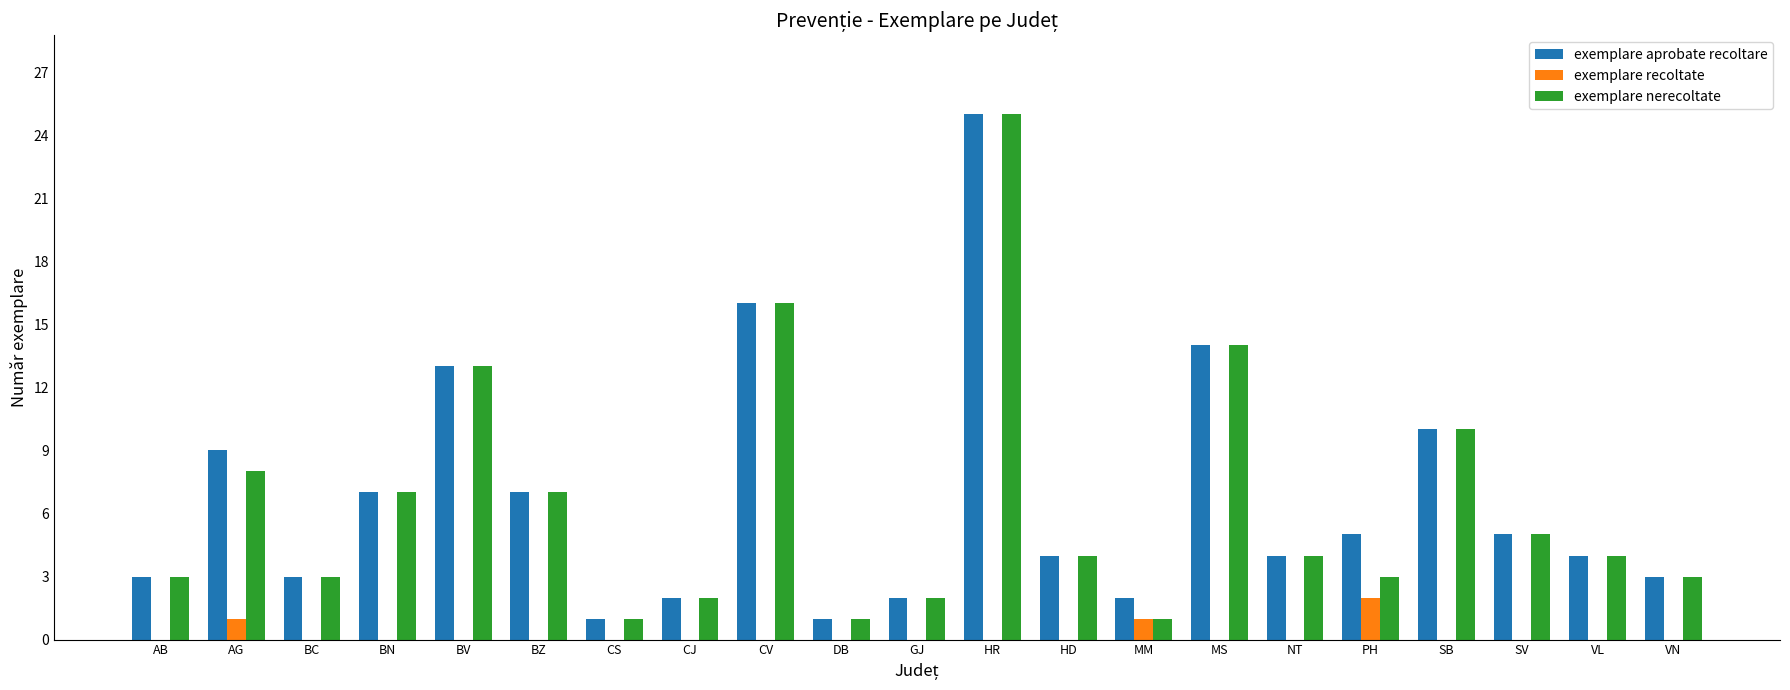

At which category is the sum across all series the highest?

HR